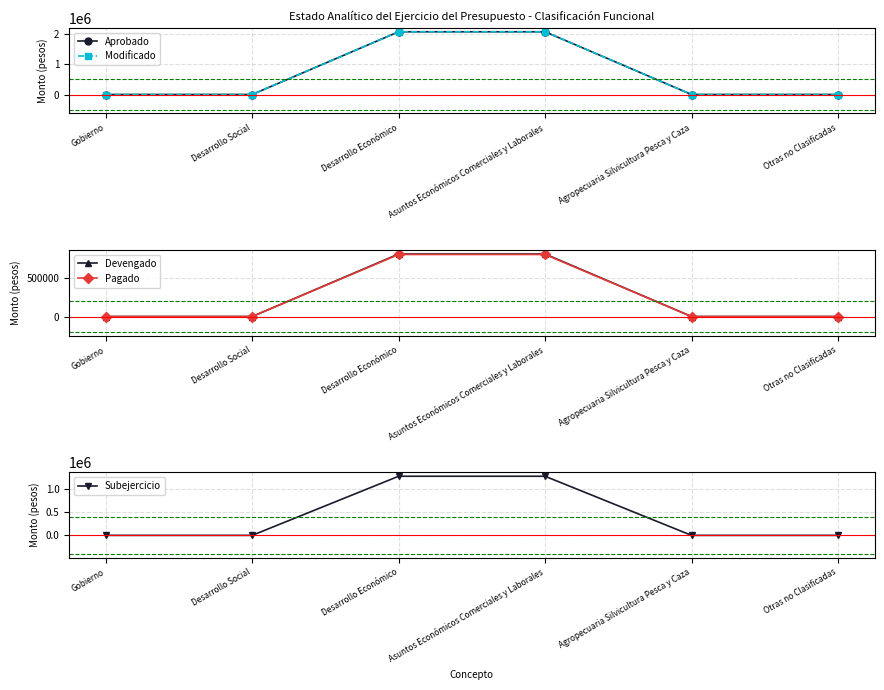

Between Desarrollo Social and Asuntos Económicos Comerciales y Laborales, which series saw the biggest shift?

Aprobado